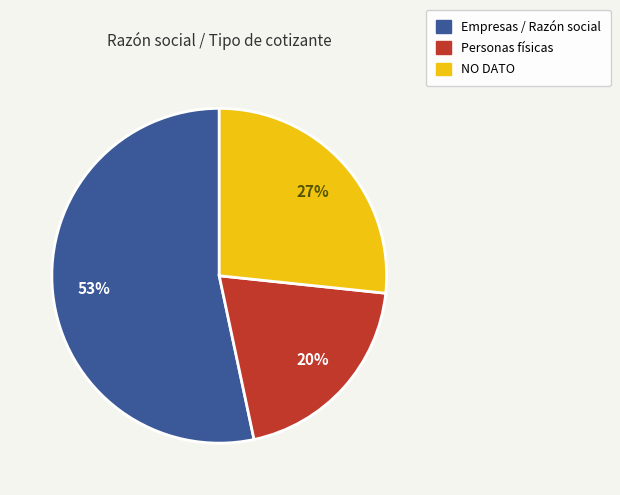

Combined, do NO DATO and Personas físicas account for over 50%?

No